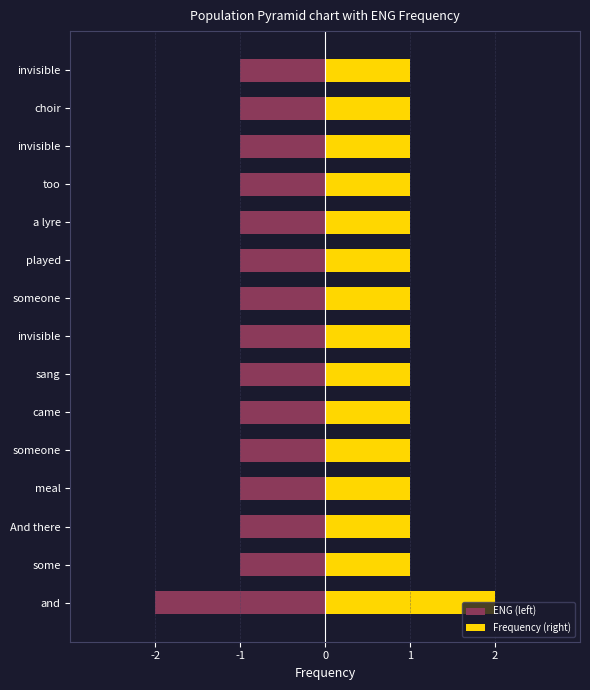

How many groups of bars are there?

15